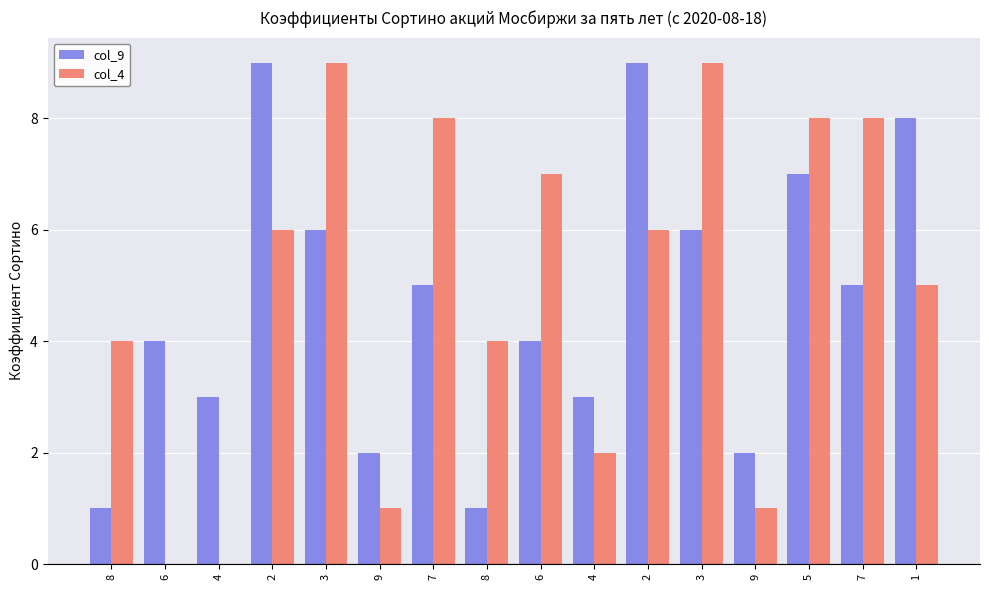

Between 8 and 1, which series saw the biggest shift?

col_9